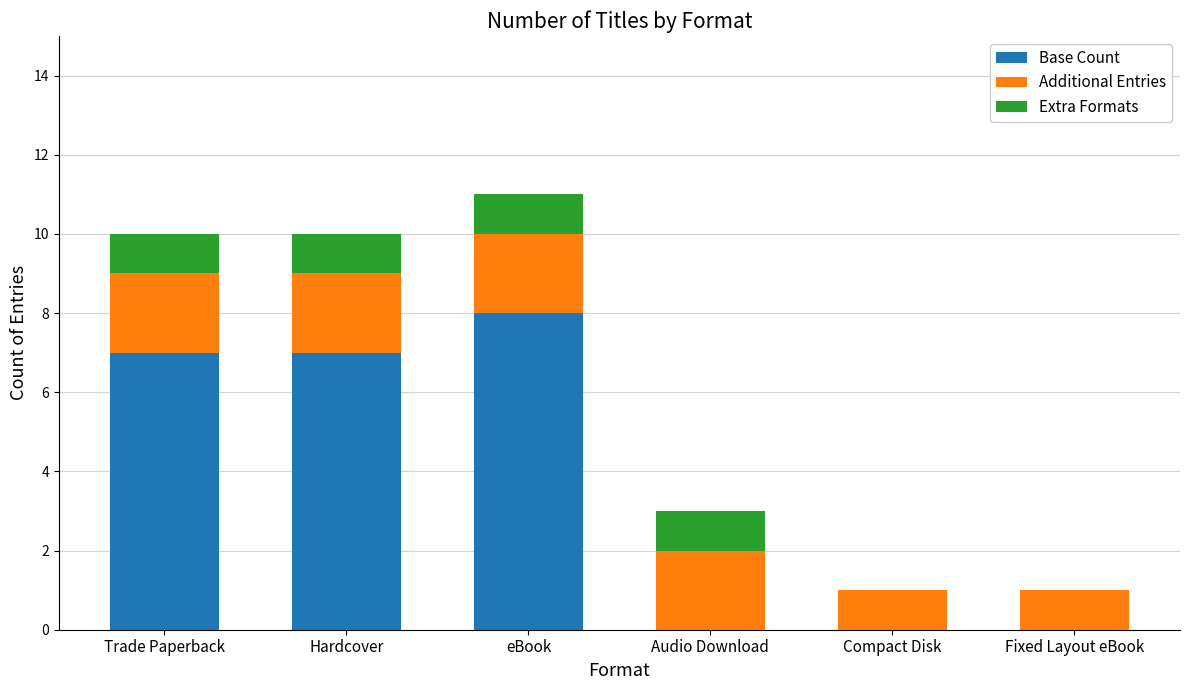

Which category has the highest value in the Base Count series?

eBook